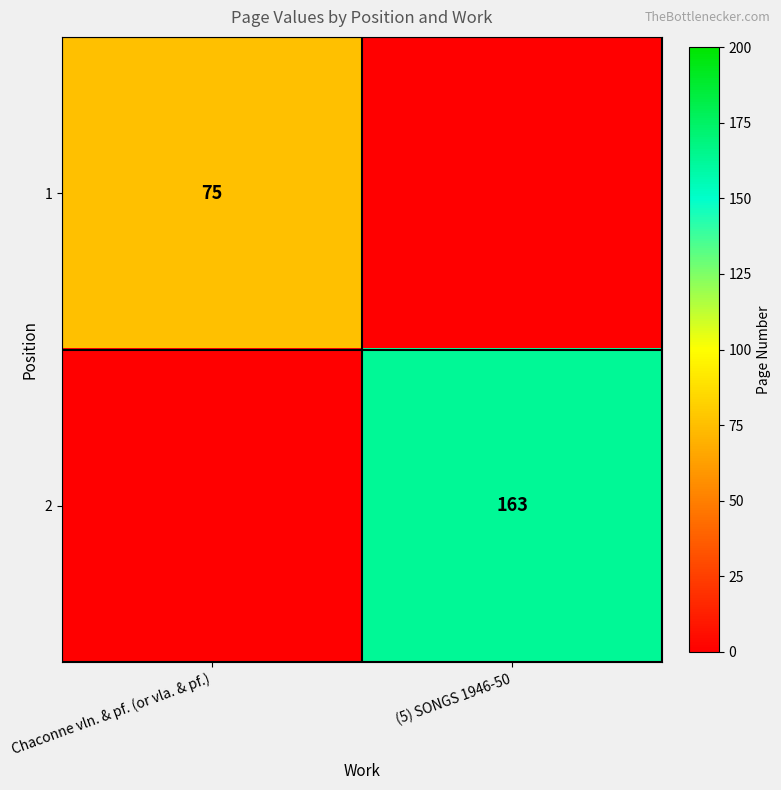

True or false: 1 has a value of 75 at Chaconne vln. & pf. (or vla. & pf.).

True